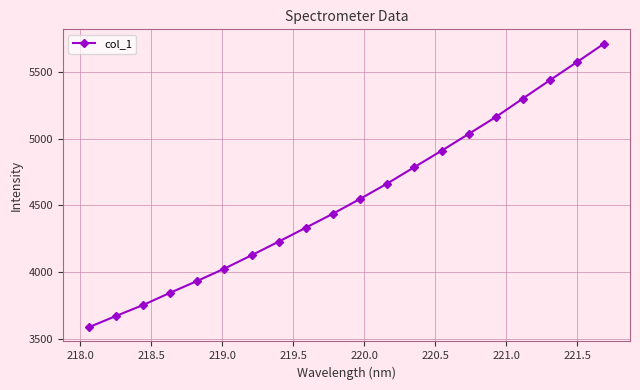

How many values are below 4549?

10